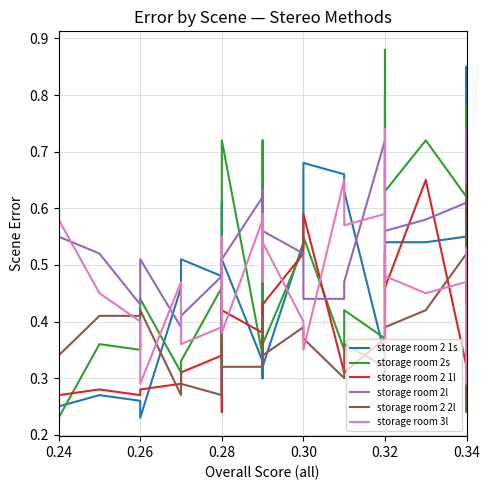

What is the value of the storage room 3l point at the 1st from the left?

0.6